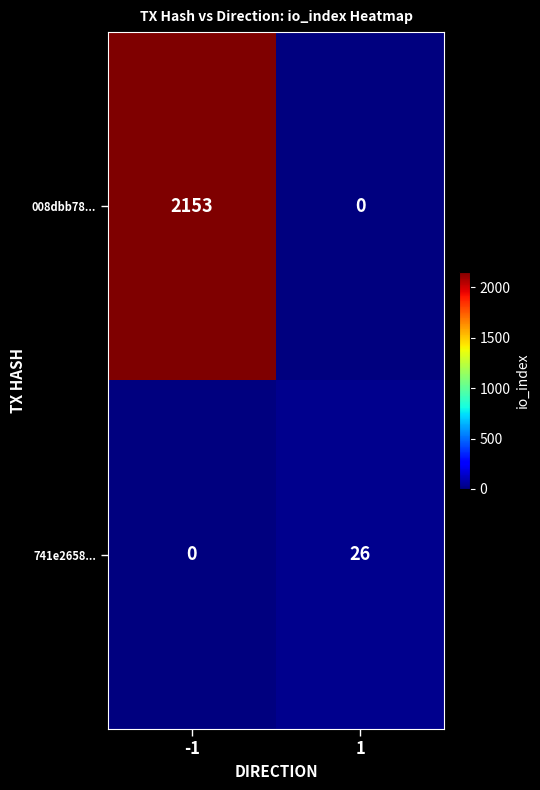

Reading left to right, what are all the values shown in this chart?

008dbb78...: -1=2153	1=0
741e2658...: -1=0	1=26